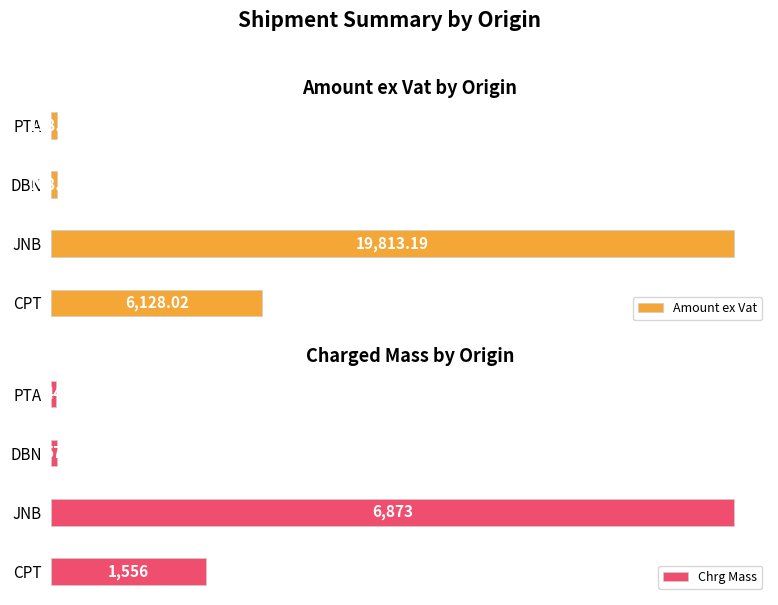

Where is Chrg Mass nearest to the value 3458?

CPT